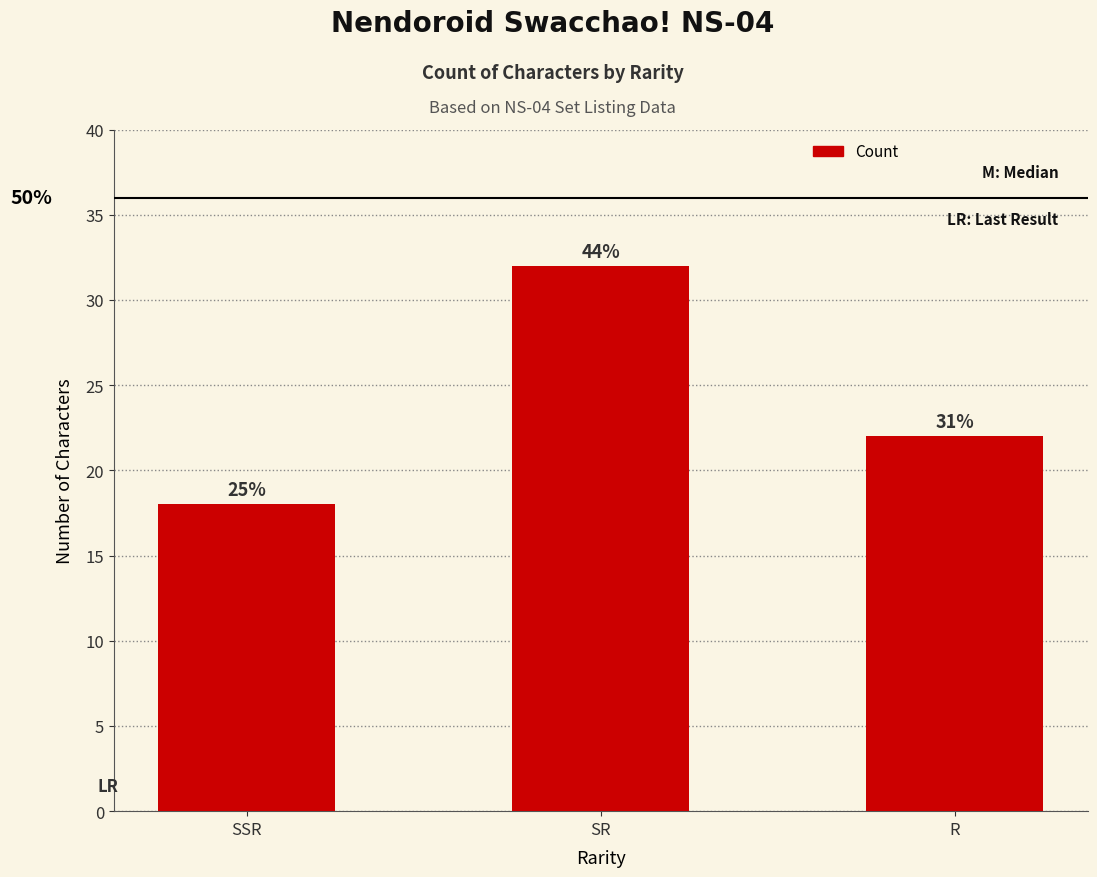

Approximately how many times larger is the value at R compared to SR?

0.7